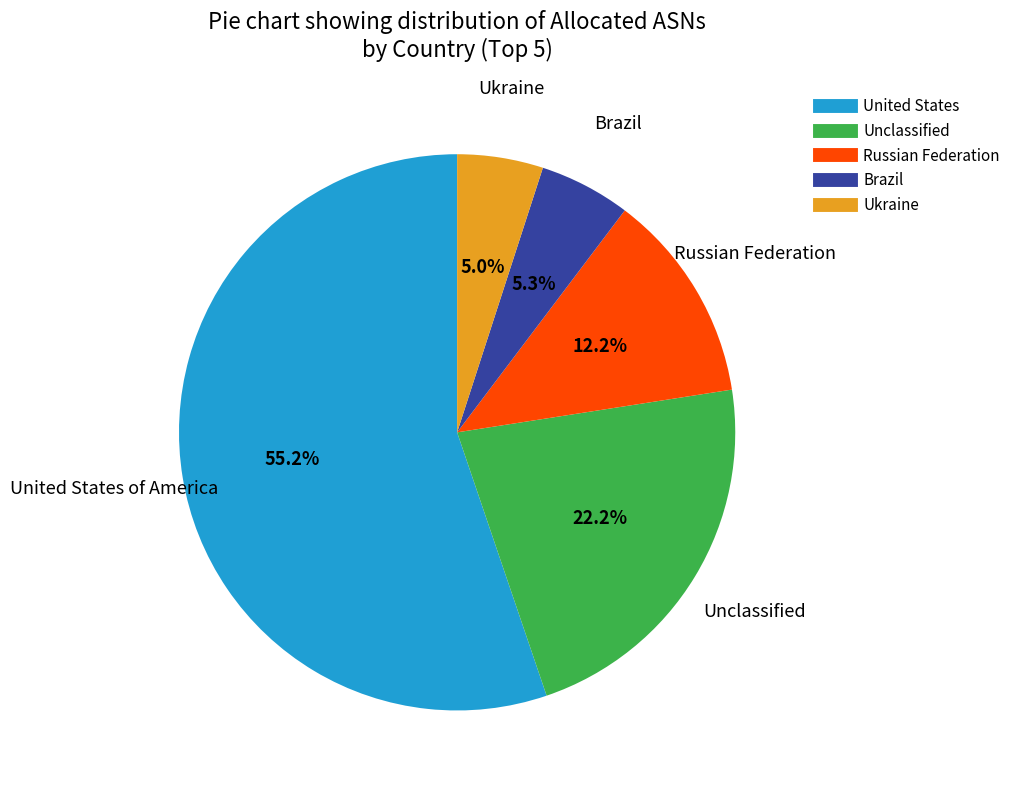

Is there a majority slice in this chart?

Yes